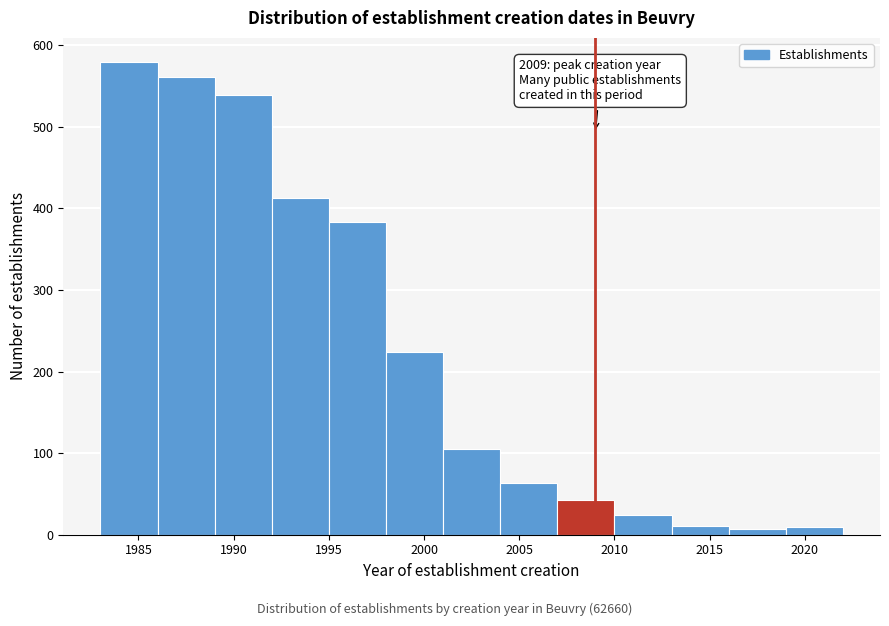

Over which range of the x-axis is the bar tallest?

1983 to 1986